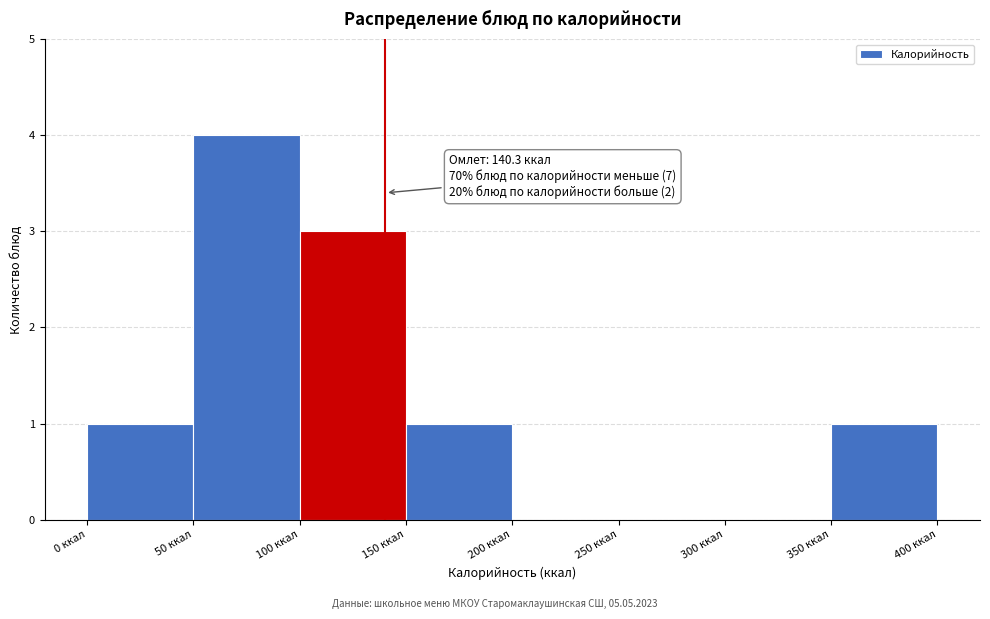

Over which range of the x-axis is the bar tallest?

50 to 100